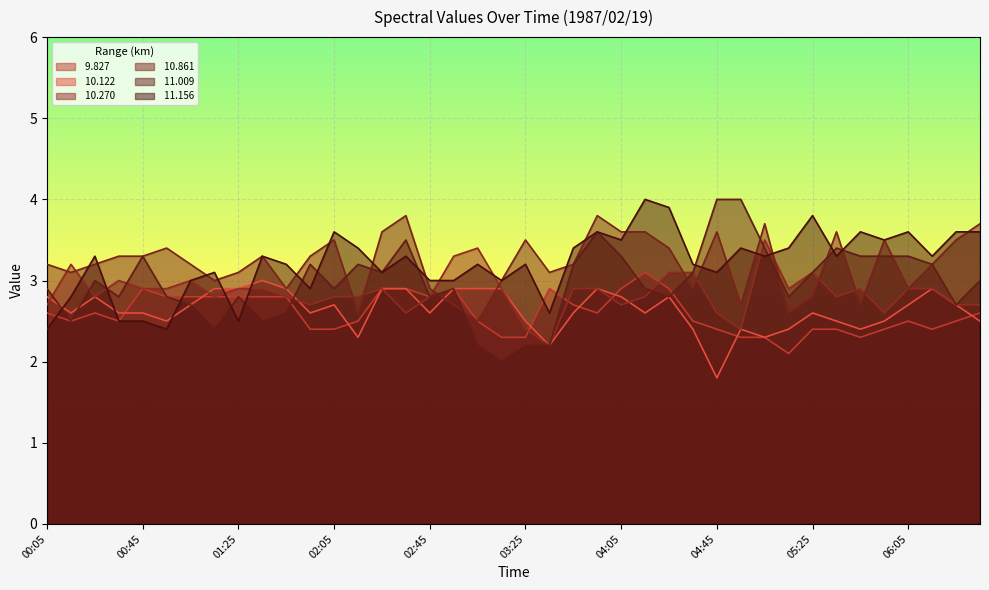

What is the minimum value for  11.009?

2.0